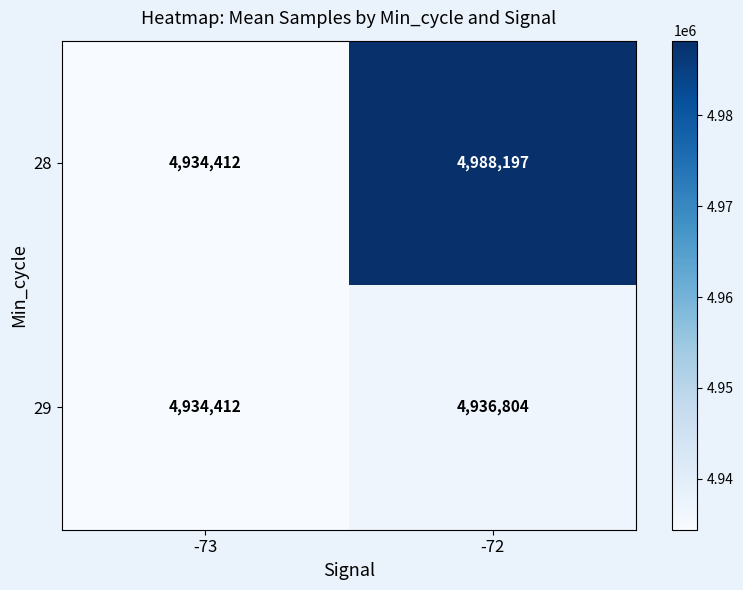

The 29 series shows 8603568 at -73. True or false?

False